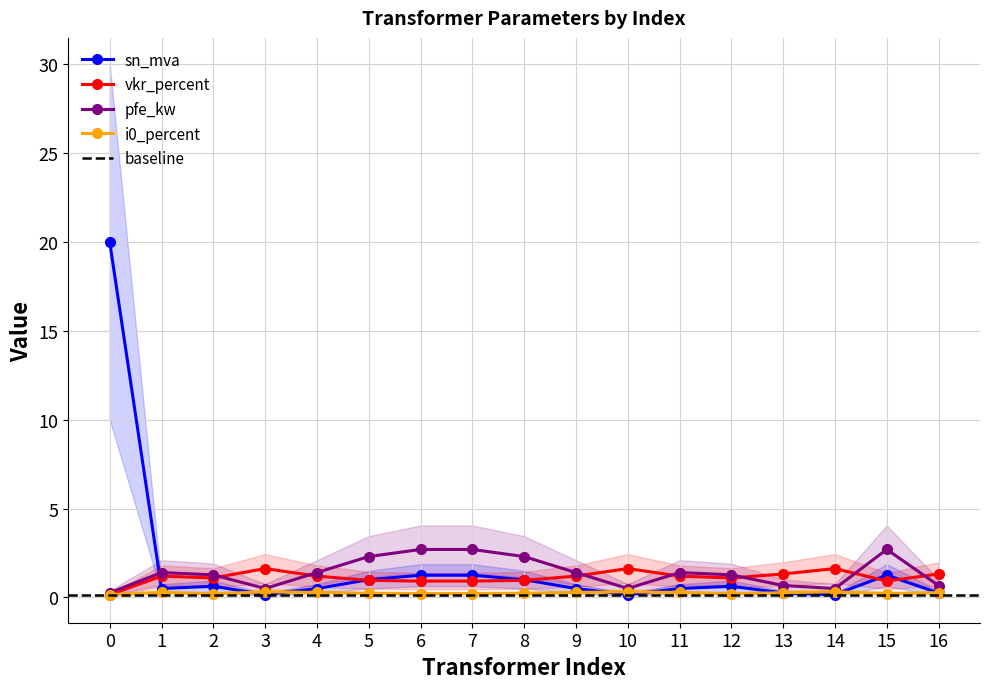

Rank the series by their maximum value, from highest to lowest.

sn_mva, pfe_kw, vkr_percent, i0_percent